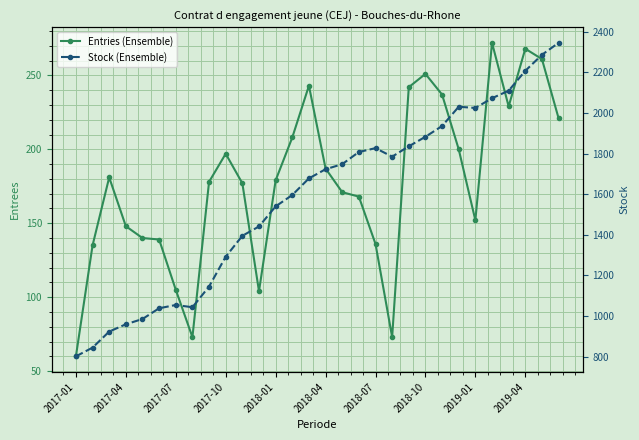

True or false: Entries (Ensemble) and Stock (Ensemble) intersect in this chart.

False